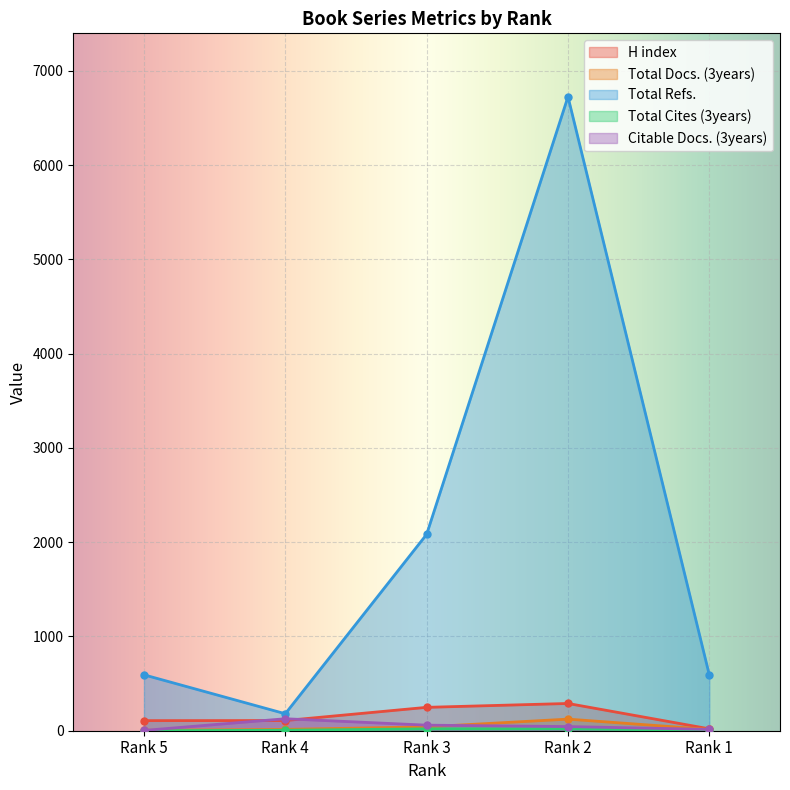

What is the maximum value shown in the chart?

6725